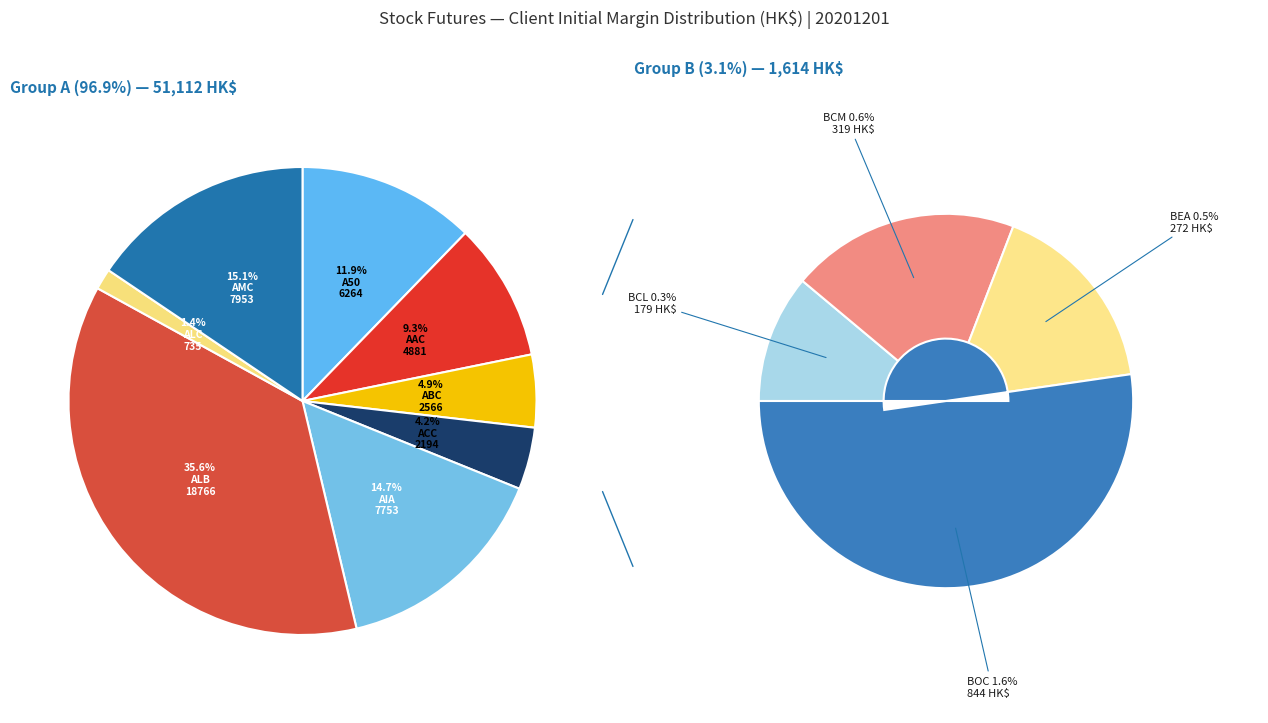

True or false: ACC accounts for 4% of the total.

True